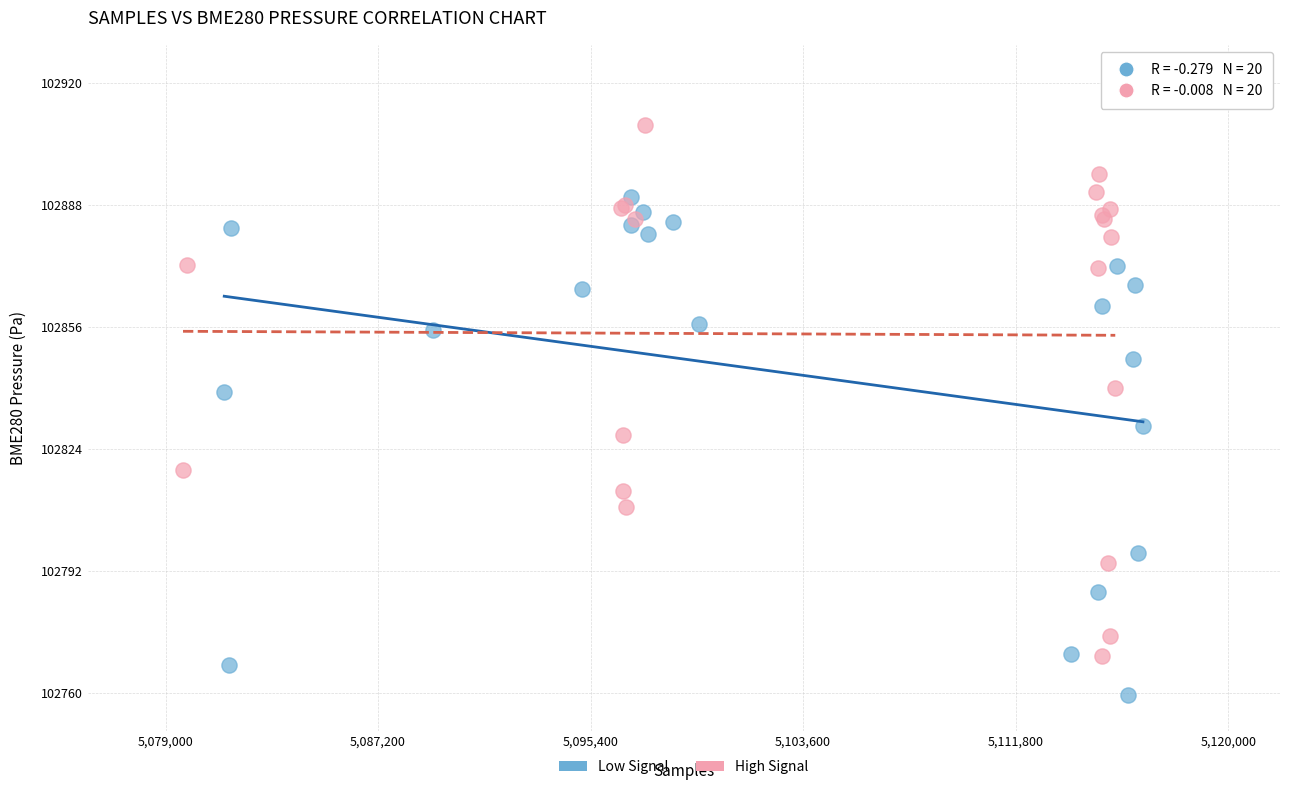

What are all the series names shown in the legend?

Low Signal, High Signal